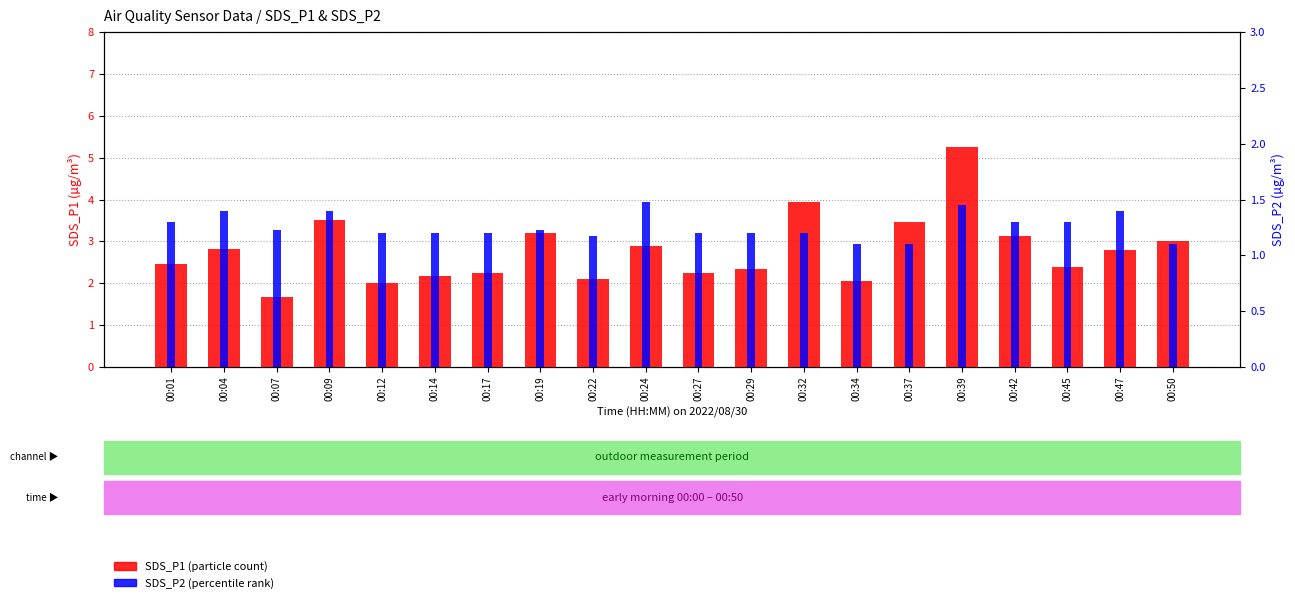

Rank the series by their maximum value, from lowest to highest.

SDS_P2 (percentile-like), SDS_P1 (count-like)